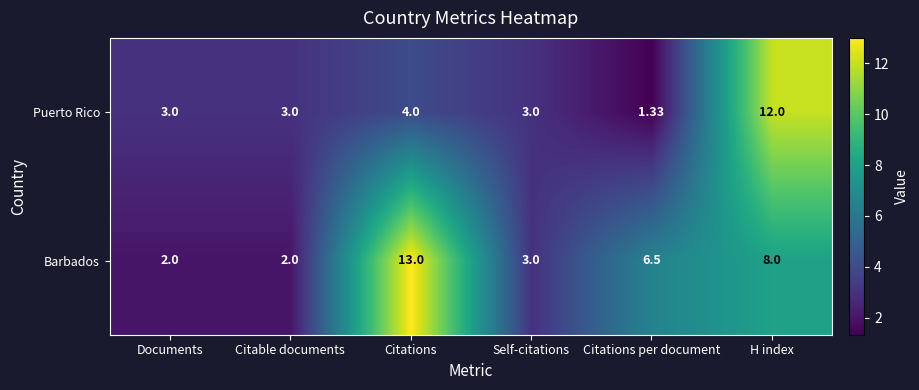

Between Citable documents and H index, which series saw the biggest shift?

Puerto Rico